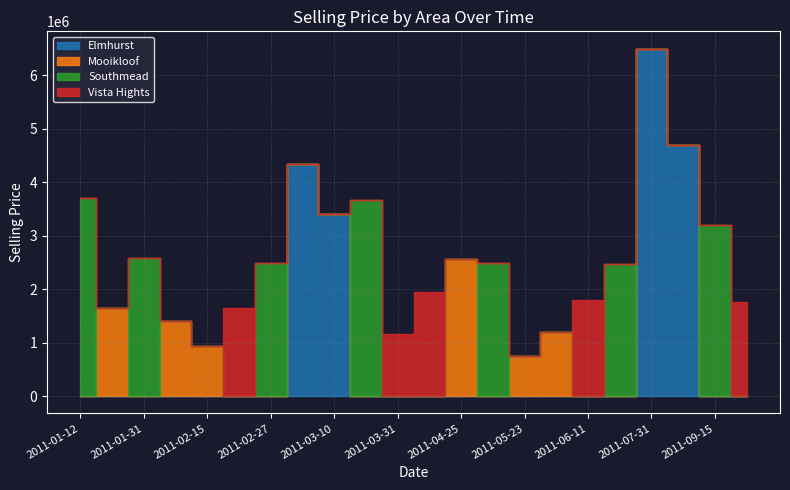

What is the average value of the Vista Hights series?

378636